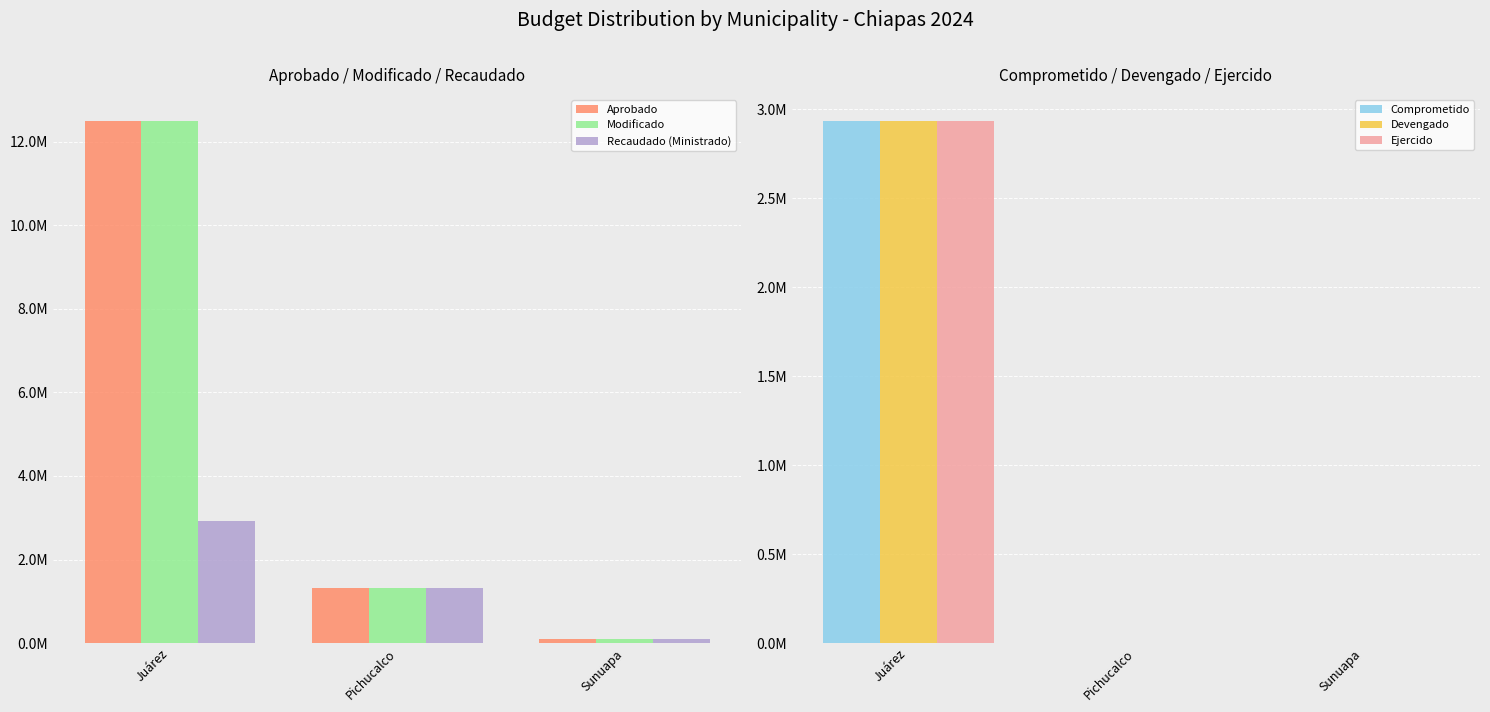

How many bars are there in each group?

6